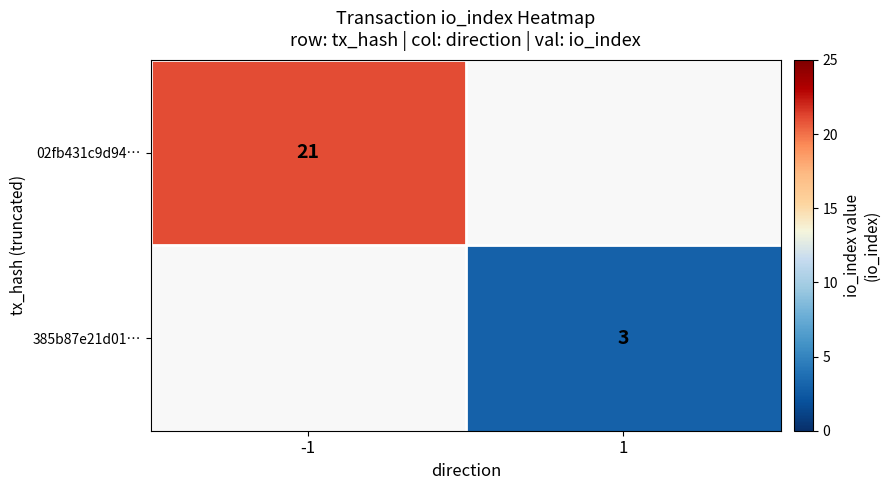

True or false: 385b87e21d01… has a value of 5 at 1.

False